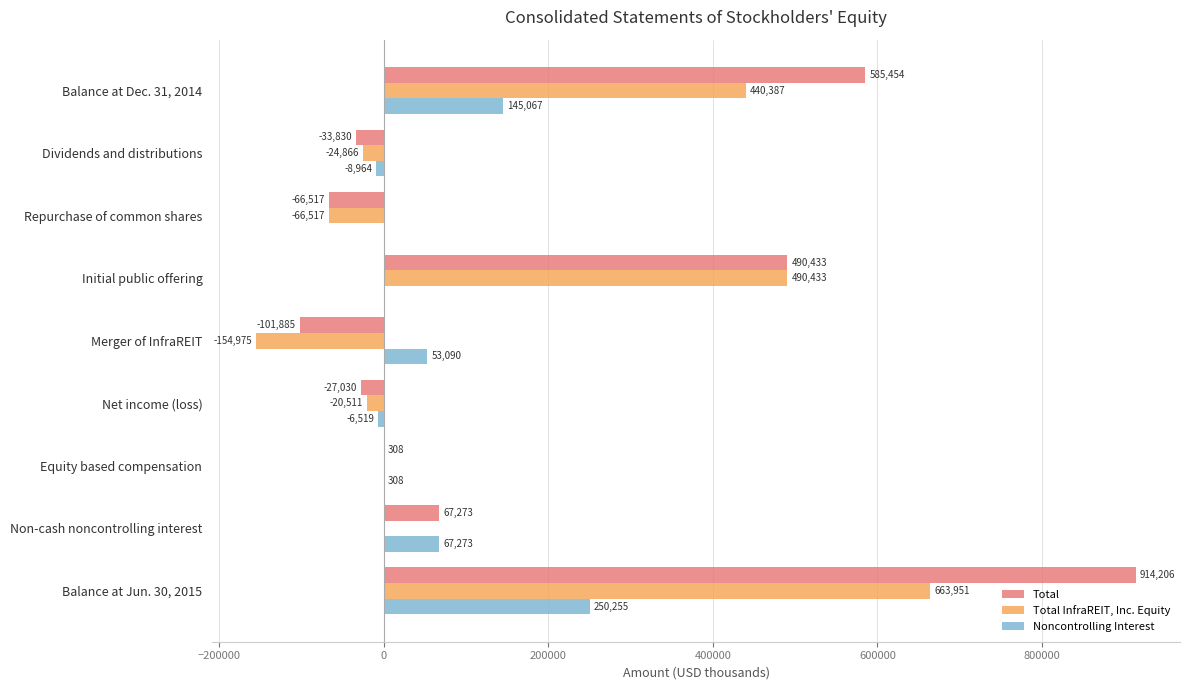

Which series has the widest spread of values?

Total